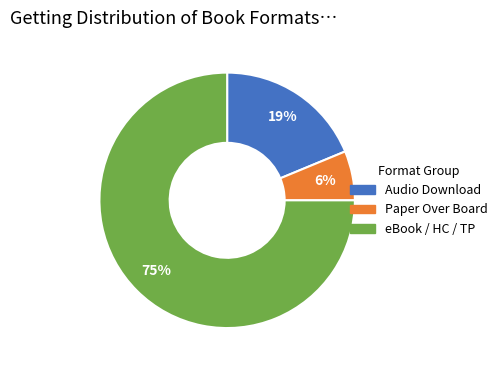

To the nearest percent, what is the average slice percentage?

33%